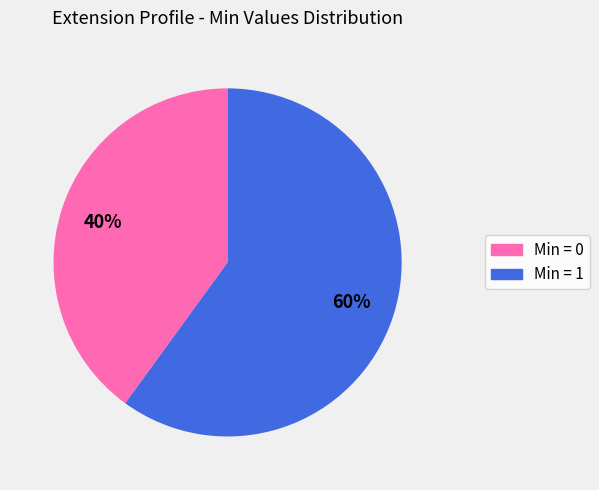

To the nearest percent, what is the difference between the largest and smallest slice percentages?

20%